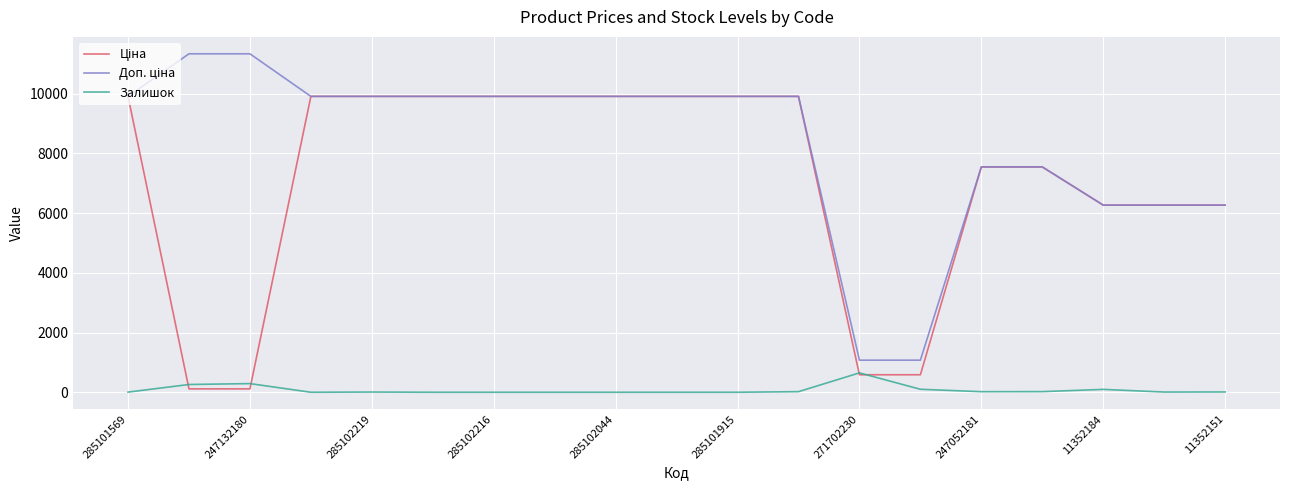

What is the total value across all series at 271702230?

2309.4